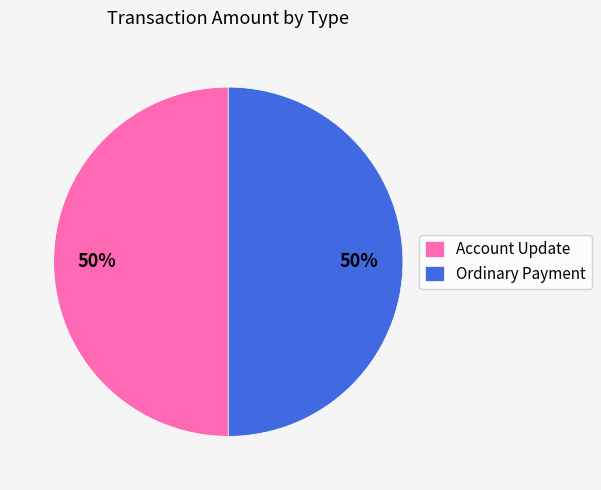

Do Ordinary Payment and Account Update together represent more than half of the pie?

Yes